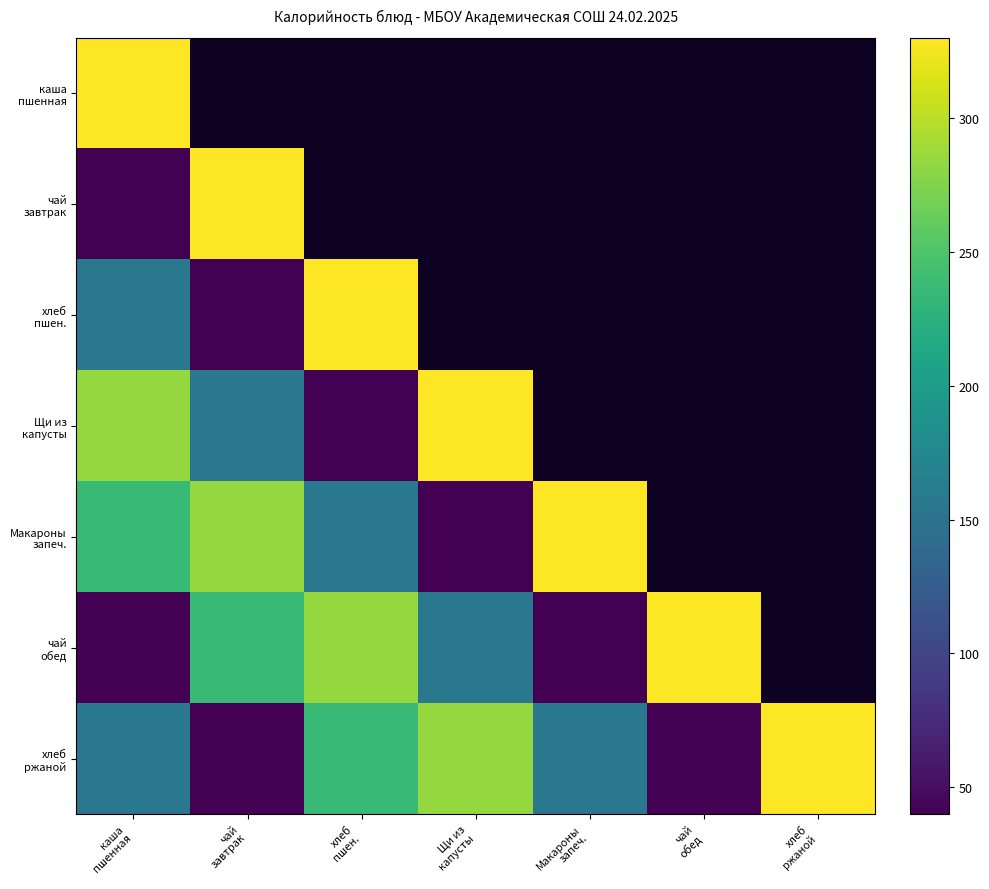

Rank the series at чай завтрак from lowest to highest value.

хлеб пшен., каша пшенная, хлеб ржаной, Щи из капусты, чай обед, Макароны запеч., чай завтрак